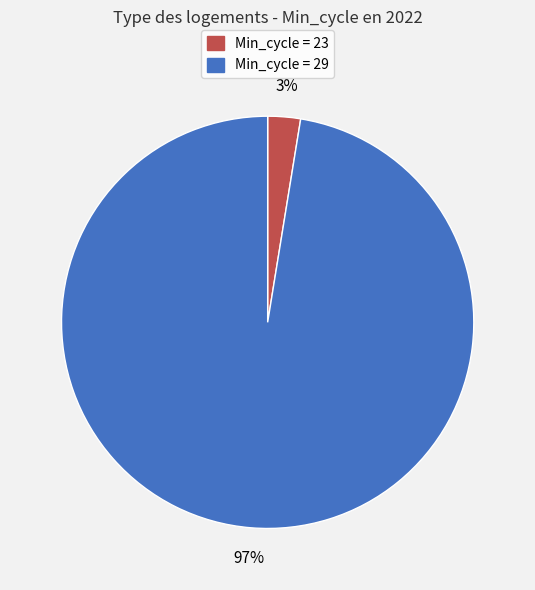

To the nearest percent, what is the average slice percentage?

50%